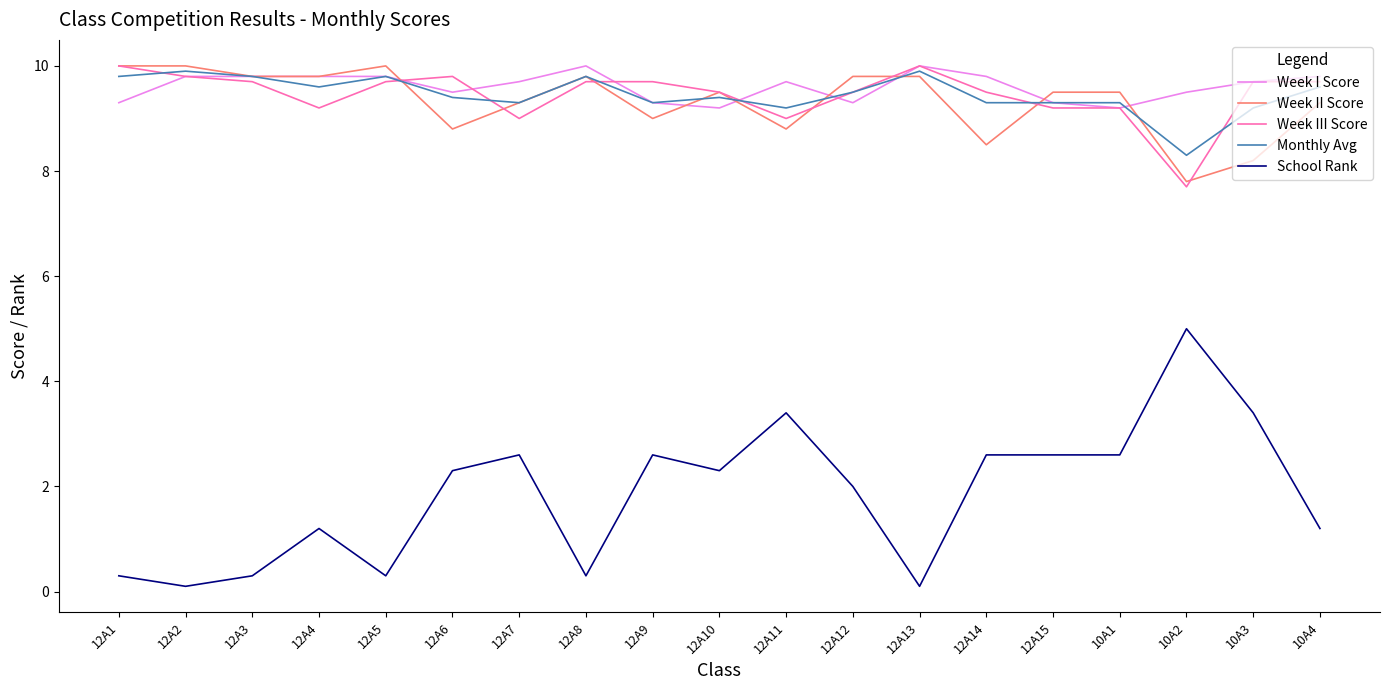

True or false: School Rank has more than 0 points higher than both neighbors.

True